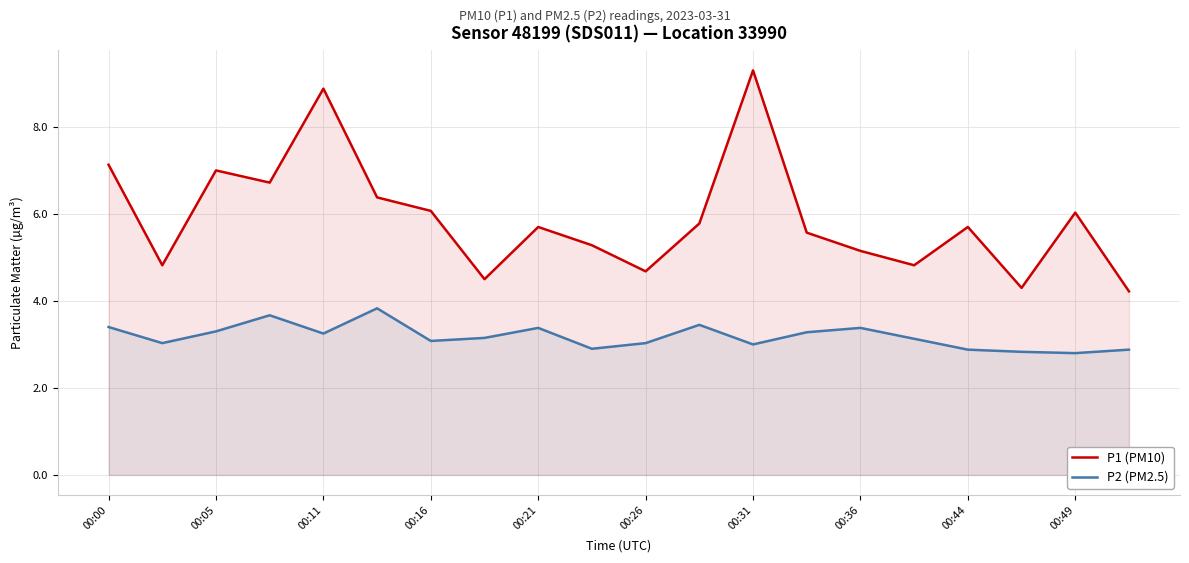

The P1 (PM10) series shows 10.1 at 00:16. True or false?

False